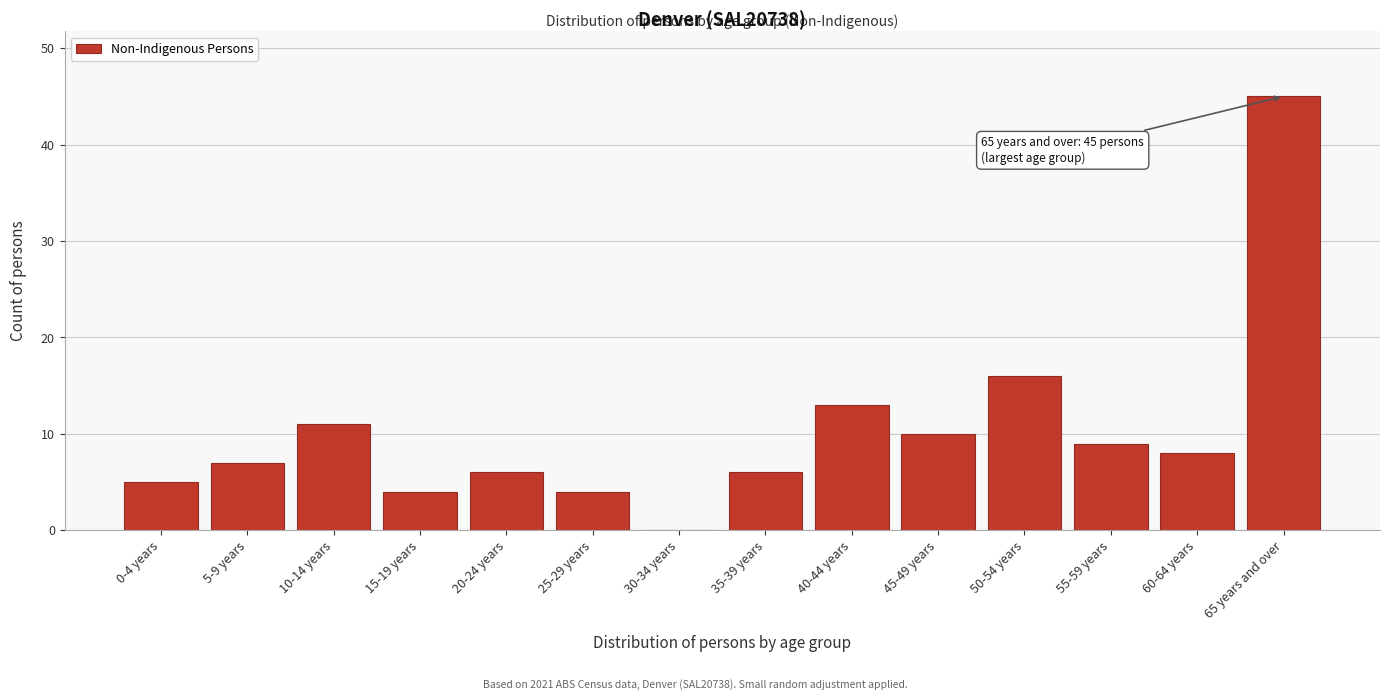

Reading right to left, extract all data points from this chart.

65 years and over=45	60-64 years=8	55-59 years=9	50-54 years=16	45-49 years=10	40-44 years=13	35-39 years=6	30-34 years=0	25-29 years=4	20-24 years=6	15-19 years=4	10-14 years=11	5-9 years=7	0-4 years=5